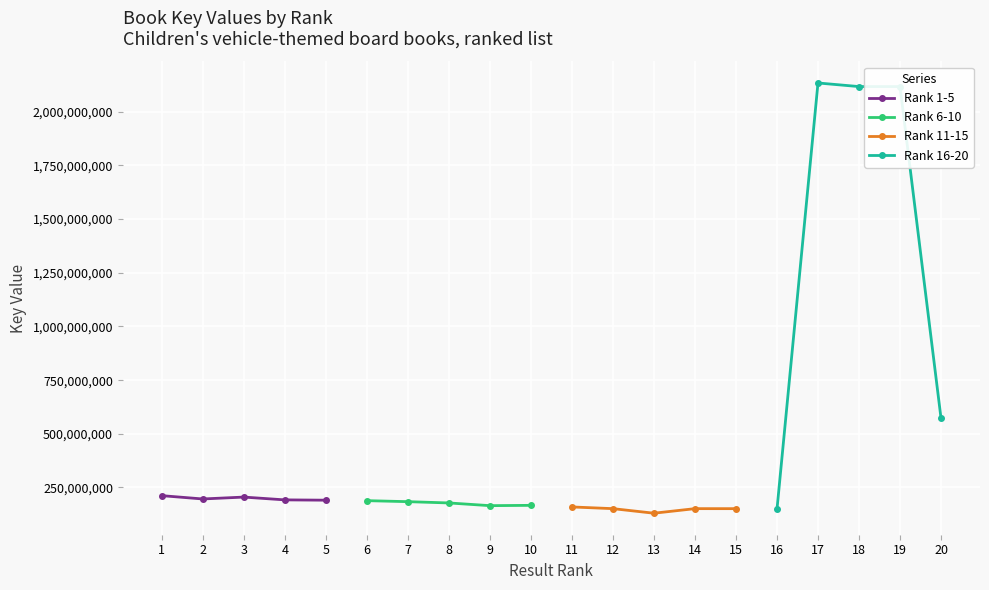

What is the difference between the maximum and minimum values in the Rank 11-15 series?

29163132